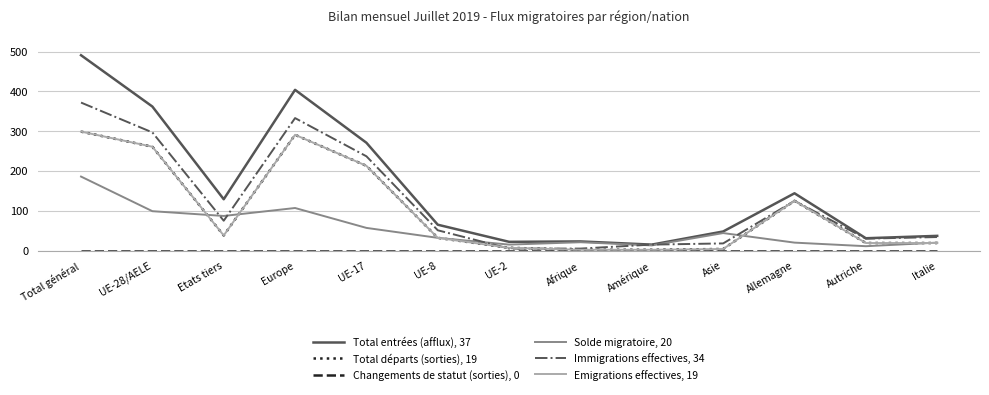

What position from the left is UE-8?

6